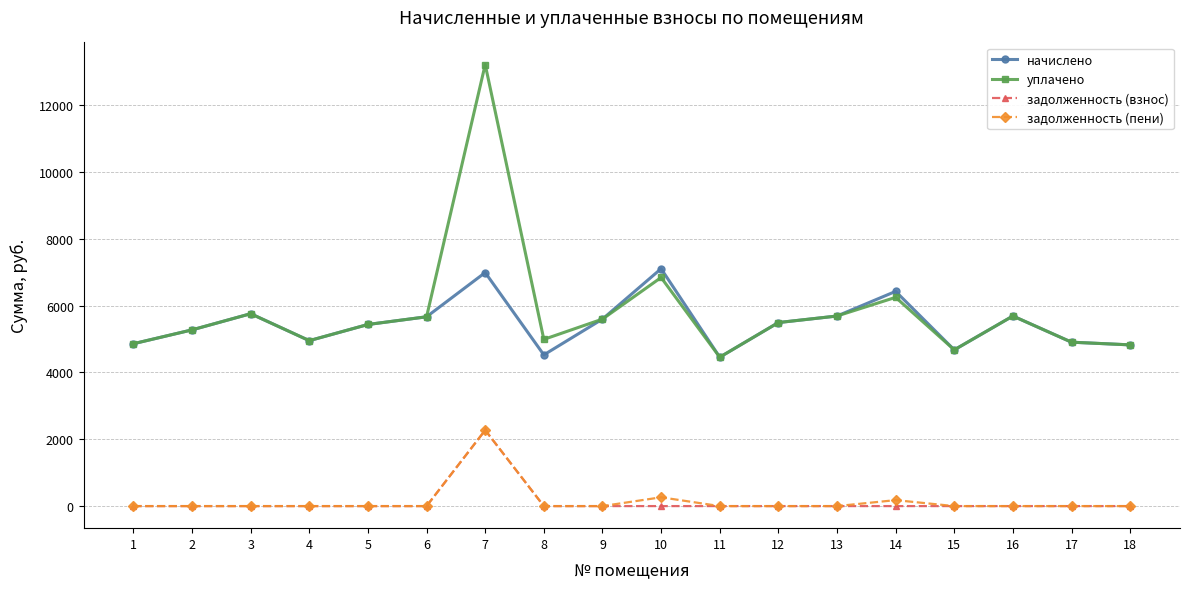

Which series has the largest range (max minus min)?

уплачено